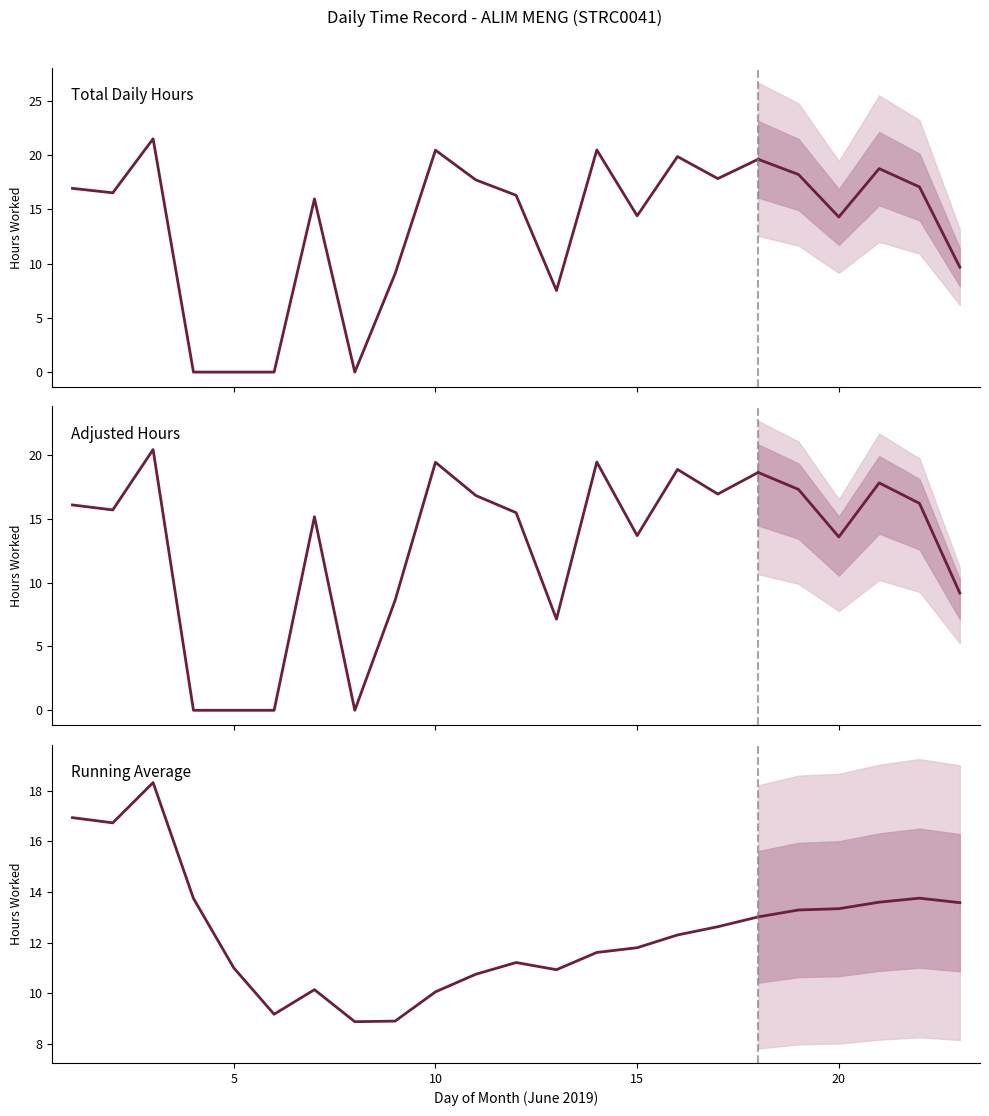

At how many categories does at least one series exceed 21?

1